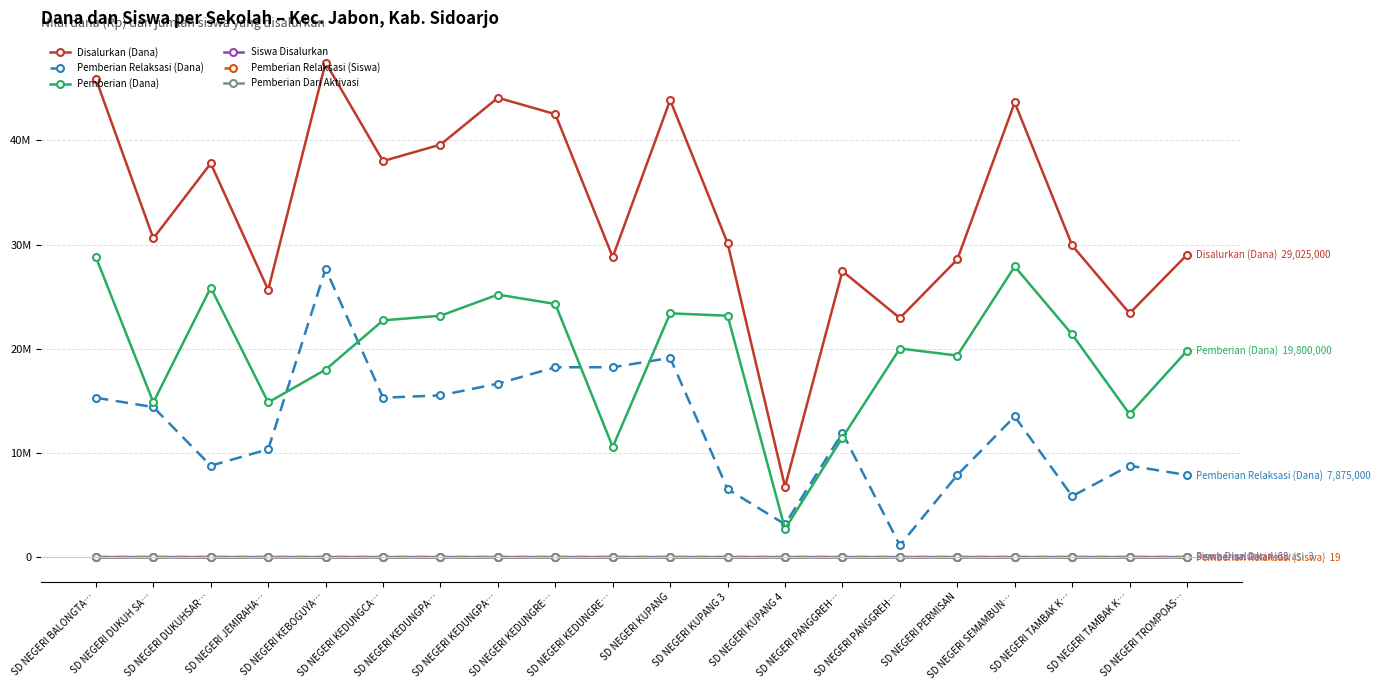

What is the sum of the Disalurkan (Dana) values at SD NEGERI PANGGREH… and SD NEGERI KEDUNGRE…?

69975000